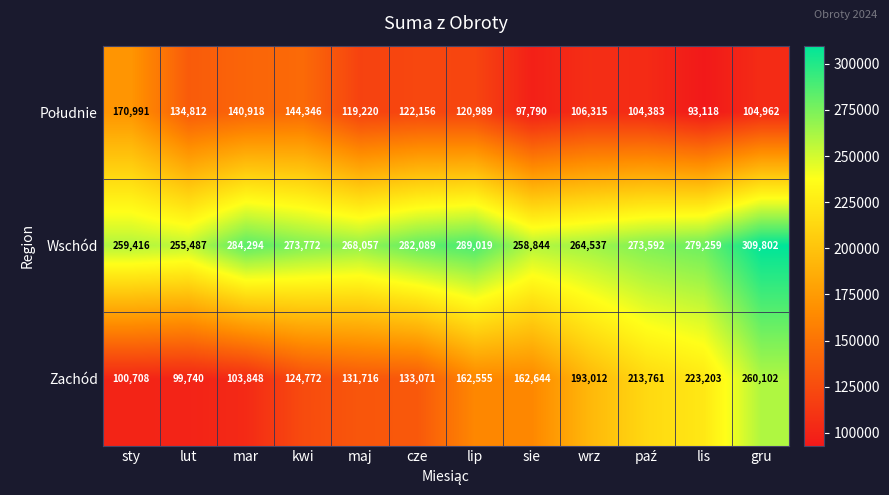

What is the sum of all Zachód values?

1909132